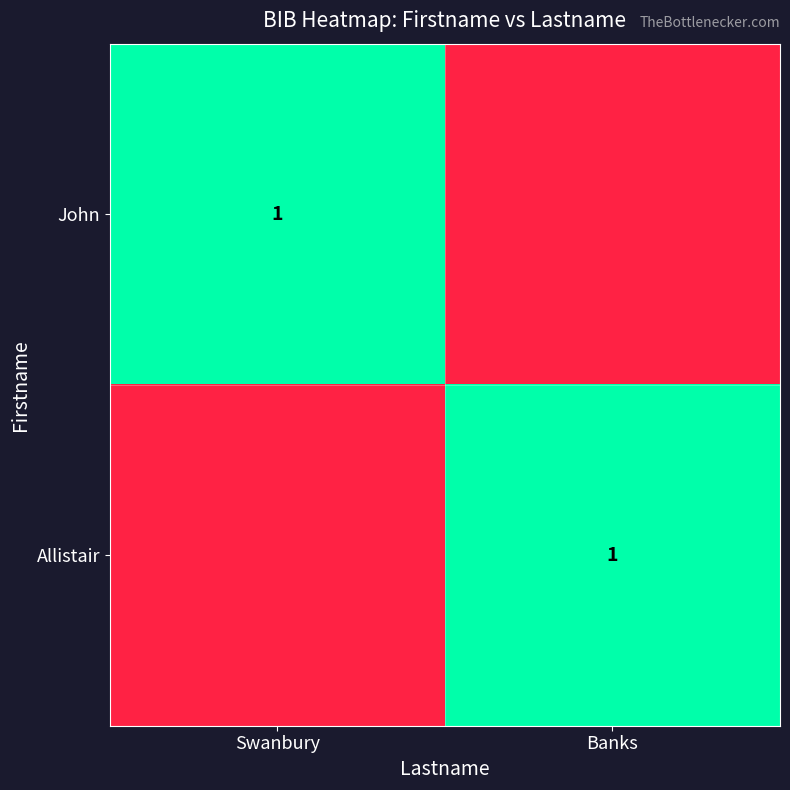

Count the number of data series in this chart.

2